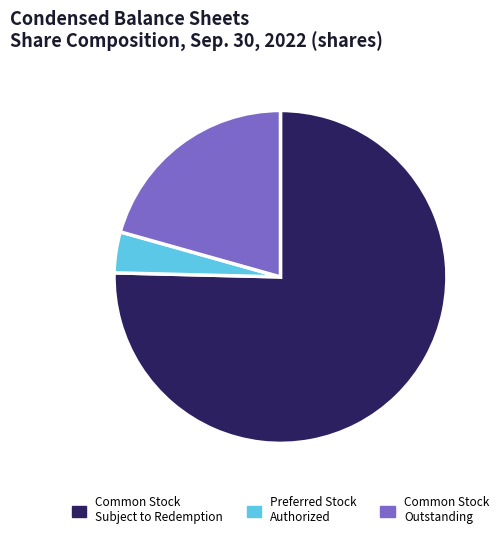

Is there a majority slice in this chart?

Yes